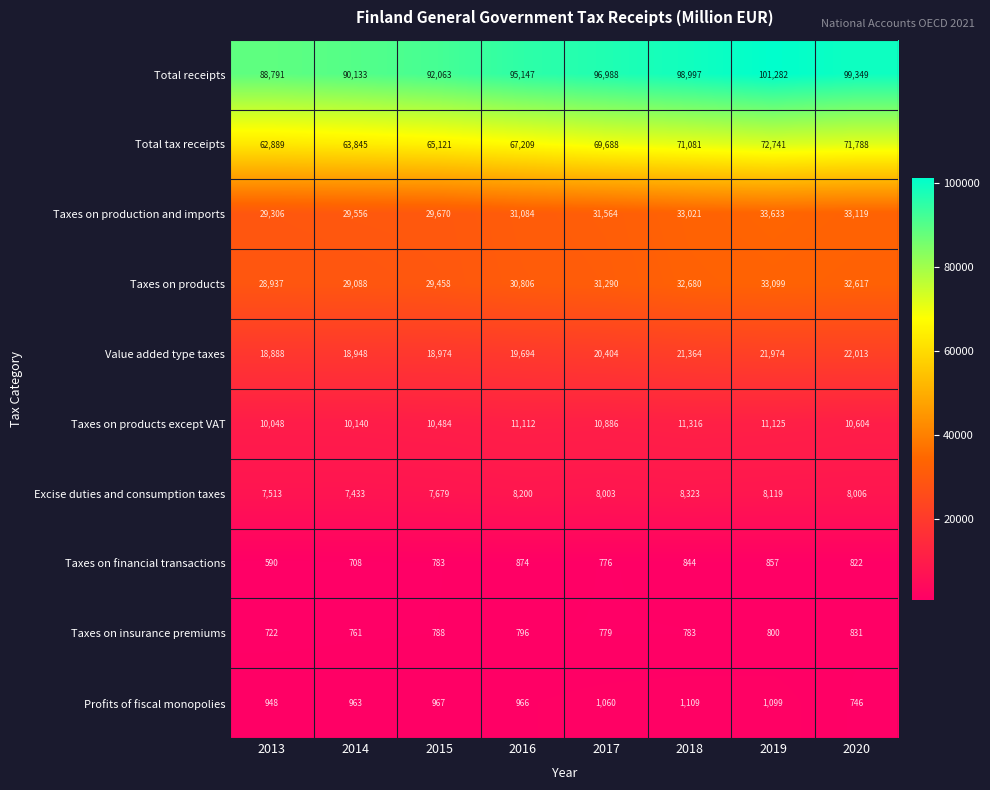

What is the difference between the highest and lowest values at 2014?

89425